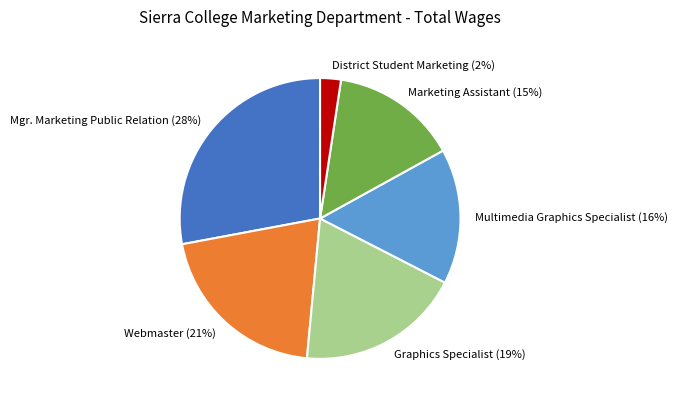

To the nearest percent, what is the average slice percentage?

17%